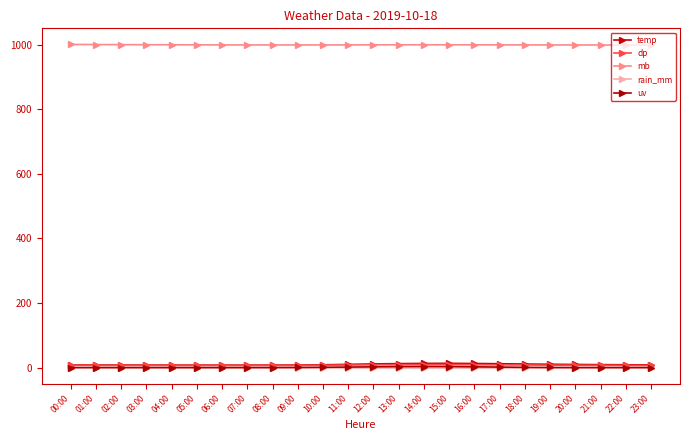

How many values in the temp series exceed 8?

14